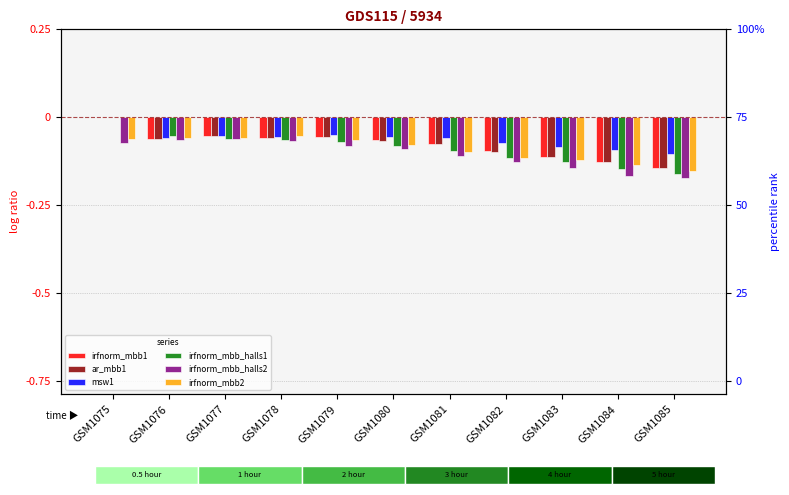

What is the minimum value for irfnorm_mbb_halls2?

-0.2